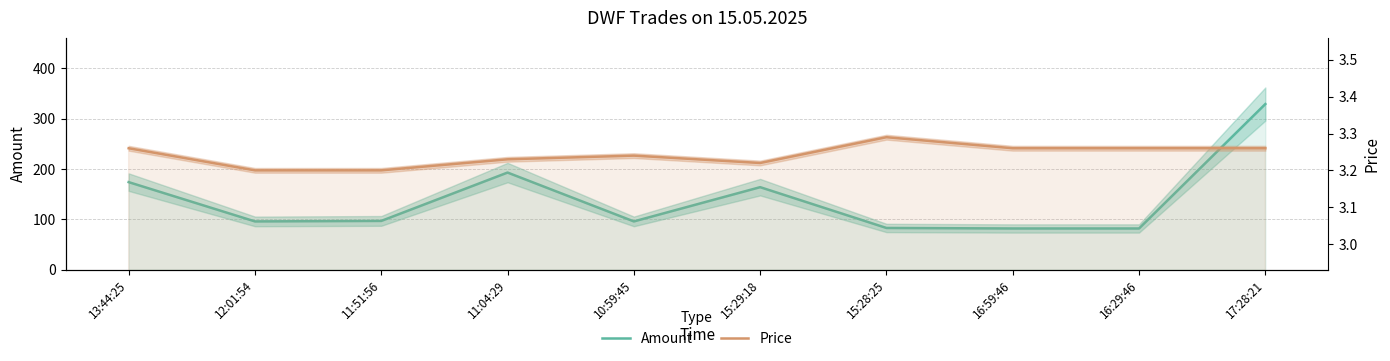

How many data points does each series have?

10